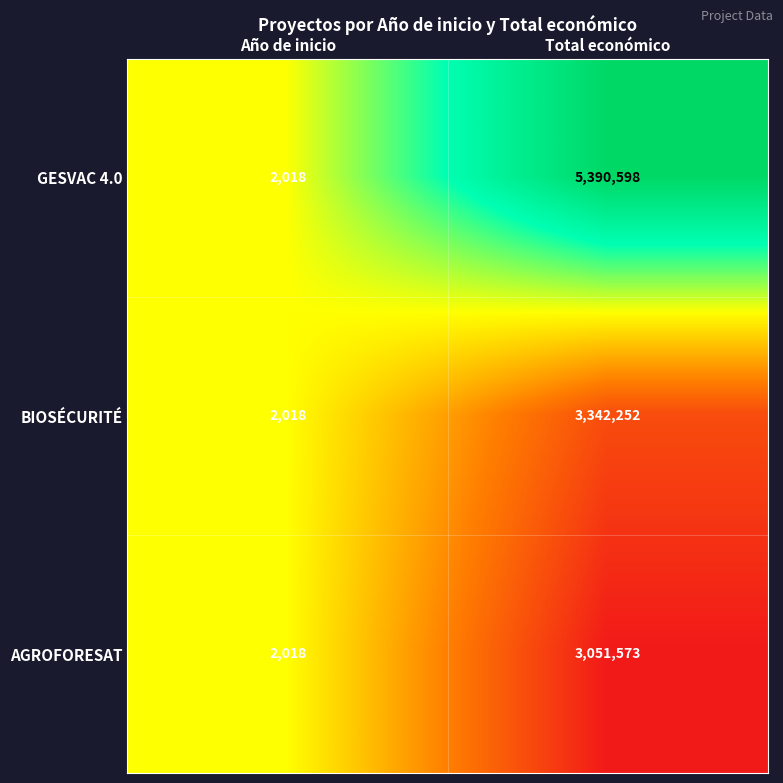

The value of GESVAC 4.0 at Año de inicio is 540. True or false?

False